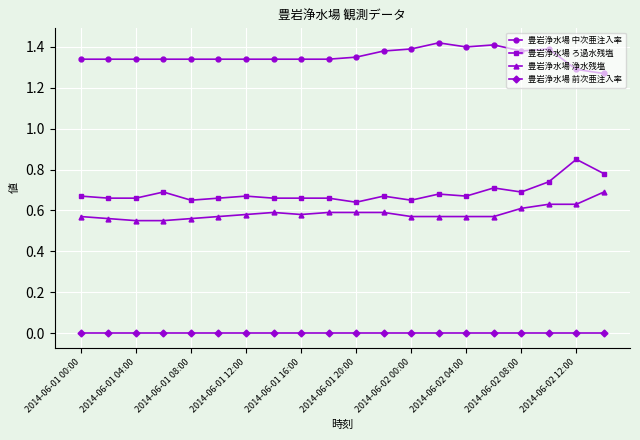

True or false: 豊岩浄水場 前次亜注入率 and 豊岩浄水場 浄水残塩 cross at least once.

False